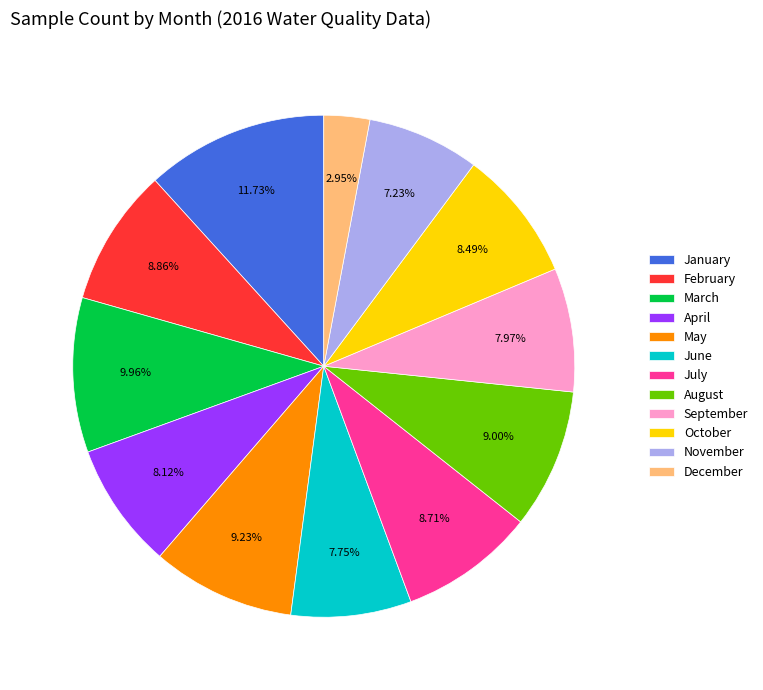

Which category has the biggest portion of the pie?

January